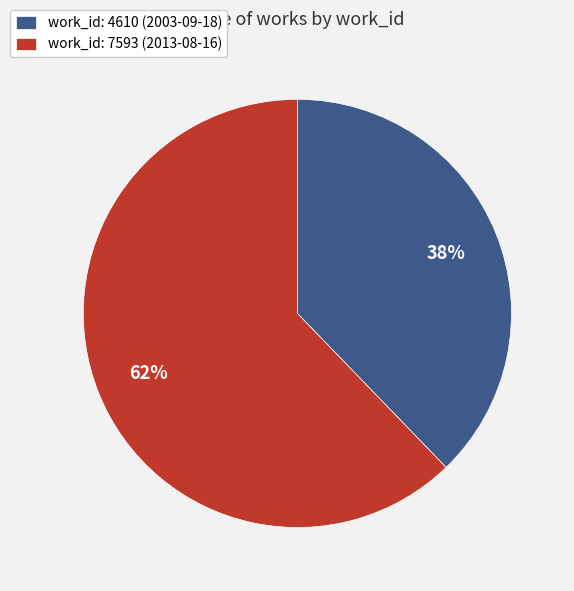

Between work_id: 7593 (2013-08-16) and work_id: 4610 (2003-09-18), which is larger?

work_id: 7593 (2013-08-16)